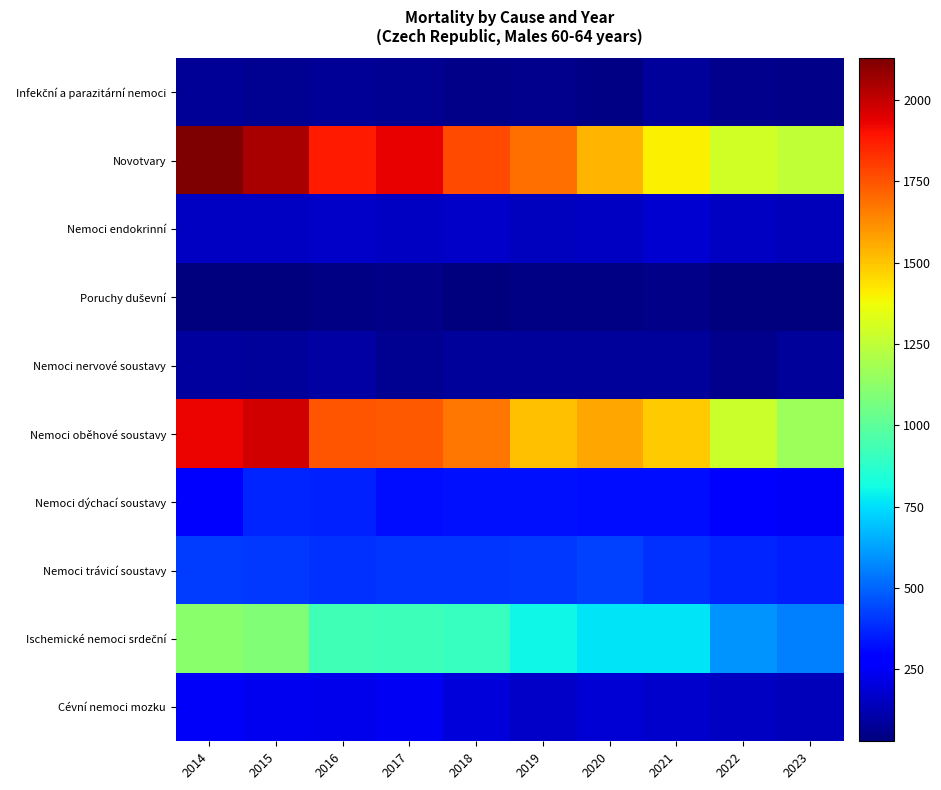

How many distinct data groups are displayed?

10